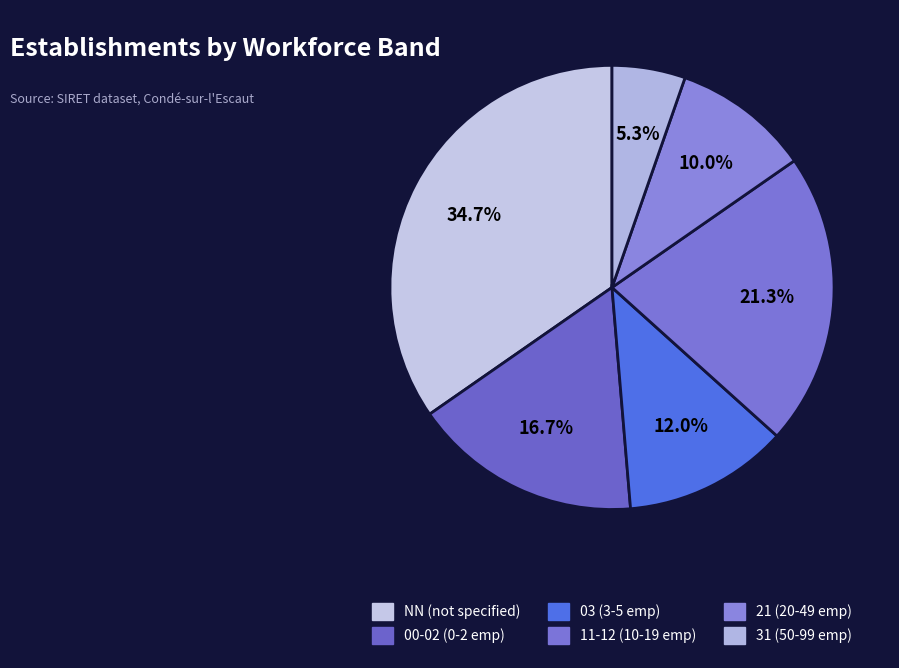

Which category has the biggest portion of the pie?

NN